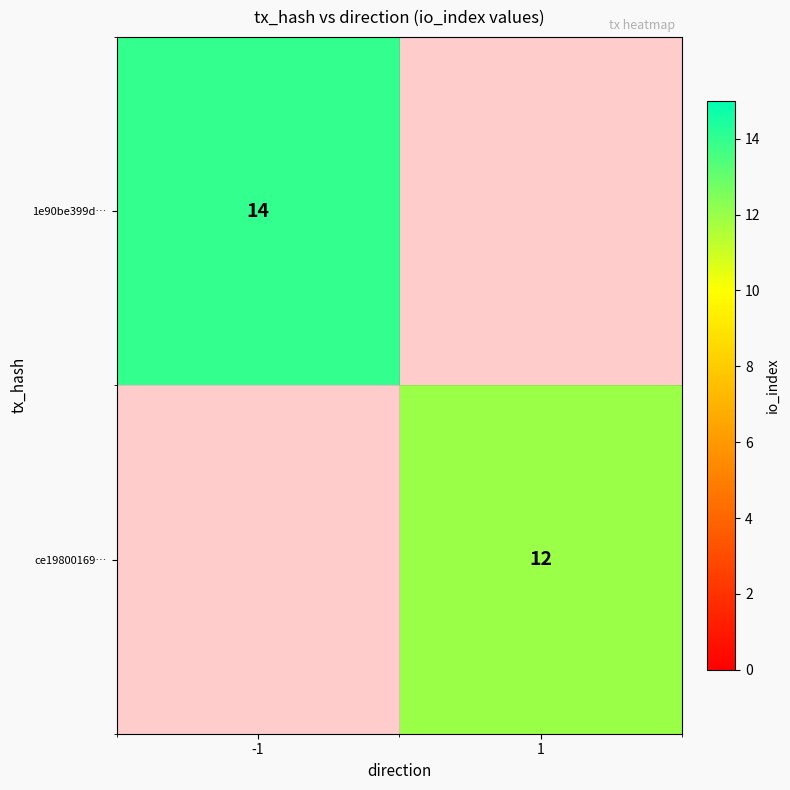

Is it true that ce19800169… equals 7 at 1?

False